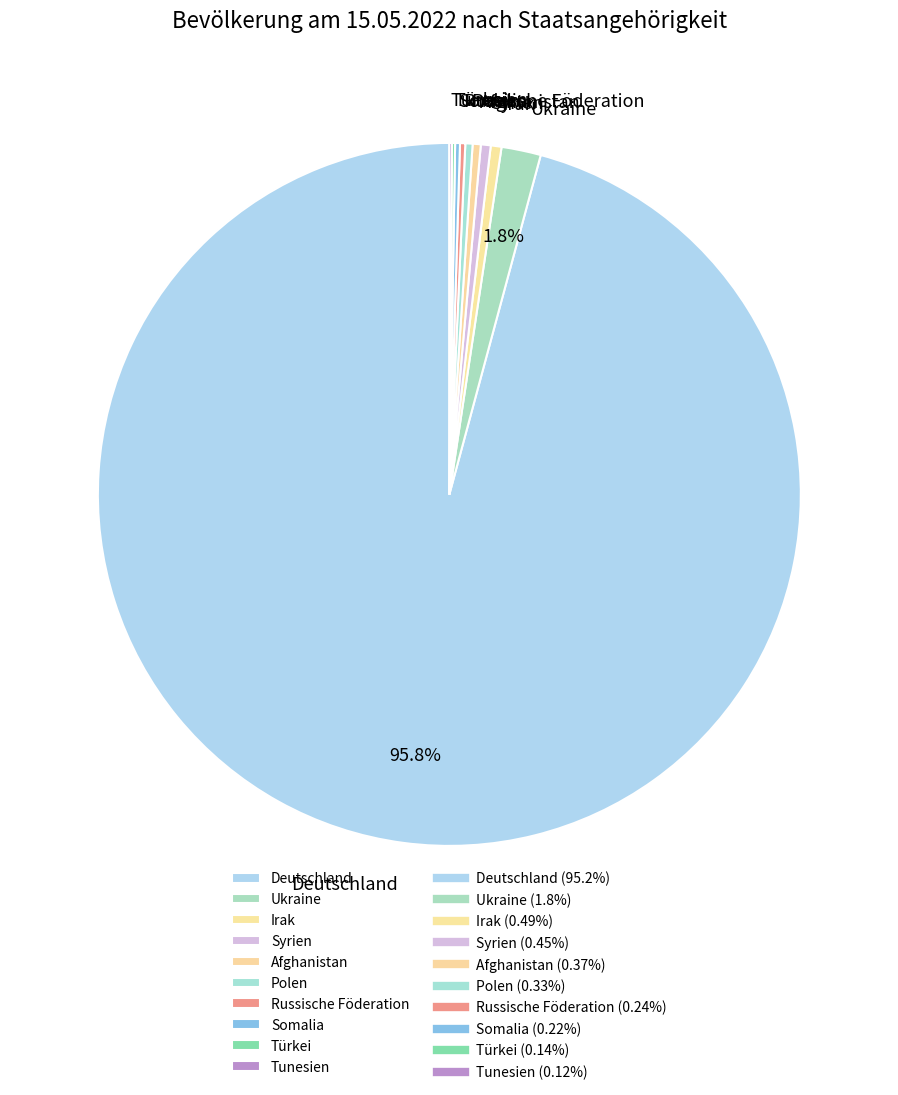

Combined, do Polen and Deutschland account for over 50%?

Yes